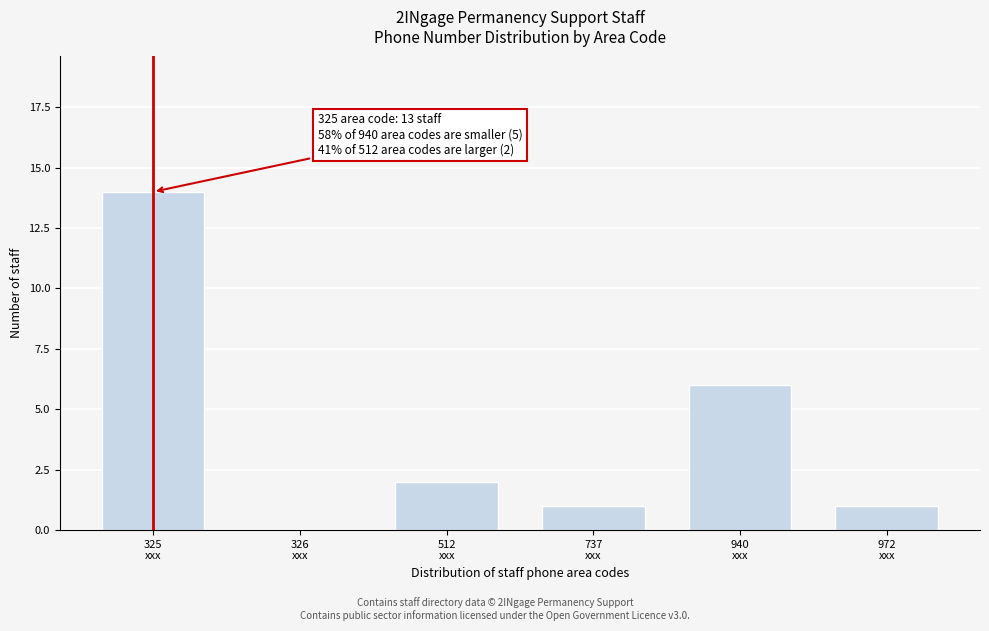

What is the greatest value displayed?

14